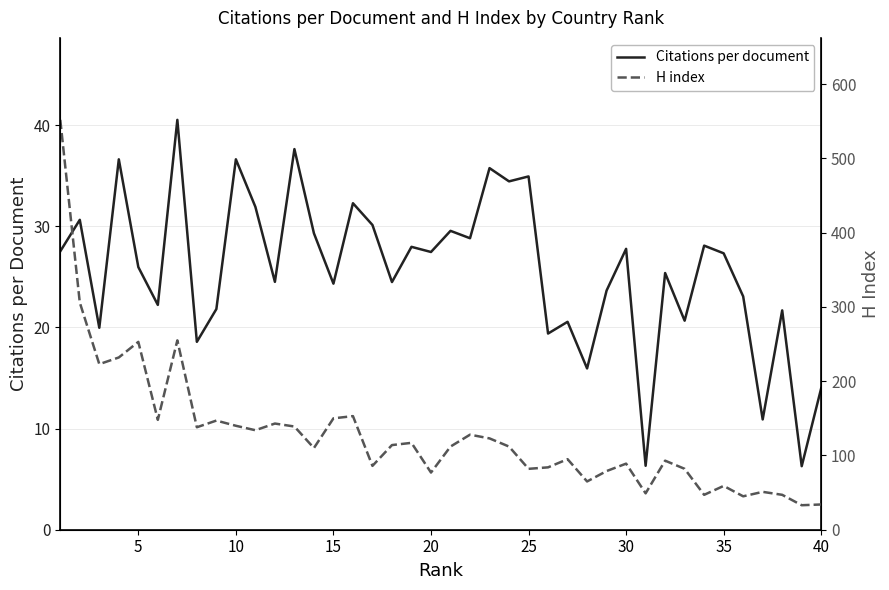

Is it true that H index equals 139.0 at 12?

True